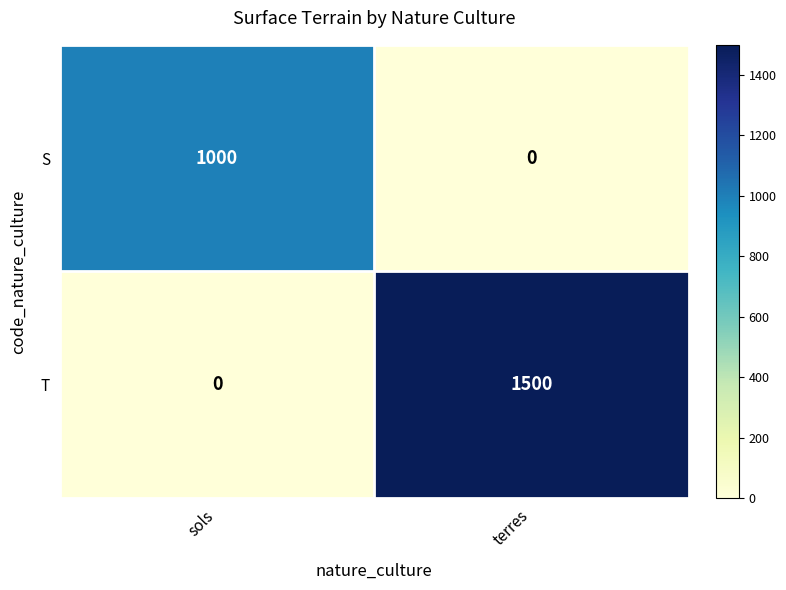

List the series in order of their overall mean, highest first.

T, S